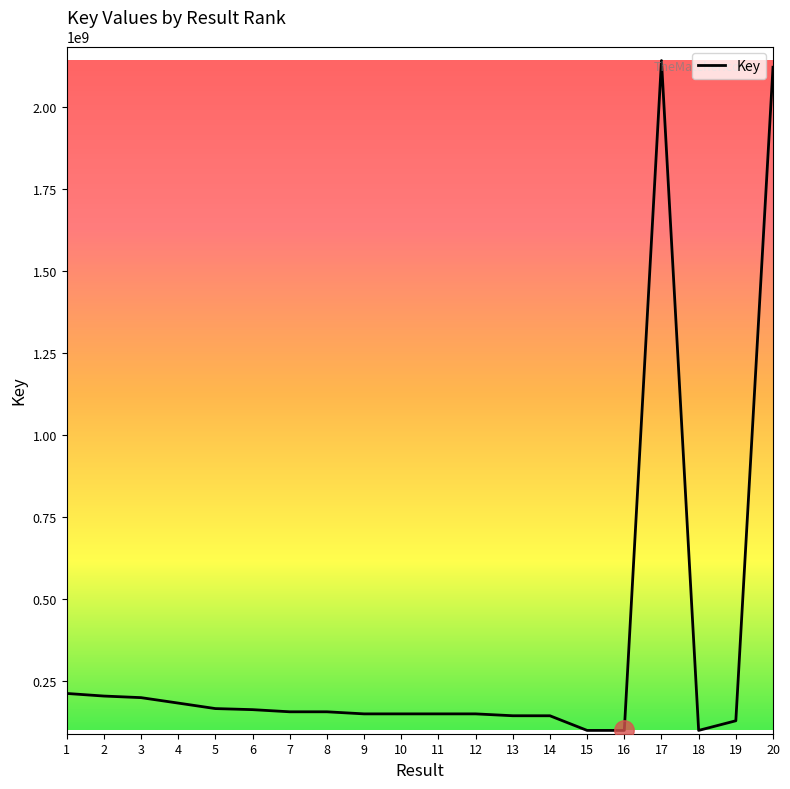

What is the approximate value at 15, to the nearest 50?

100724400